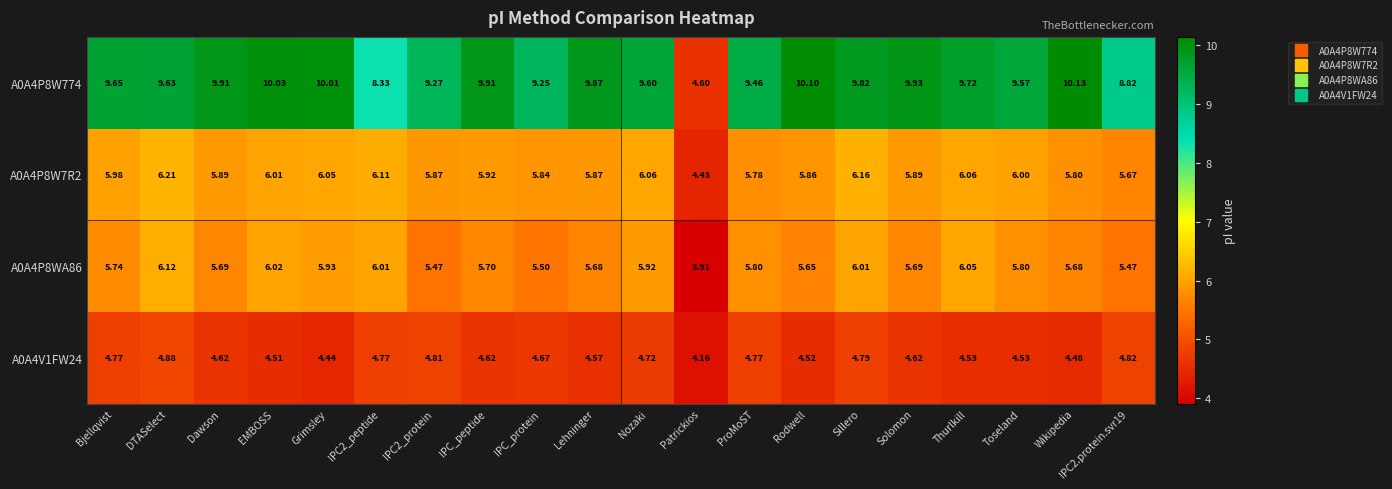

Which series changed the most between Grimsley and Nozaki?

A0A4P8W774